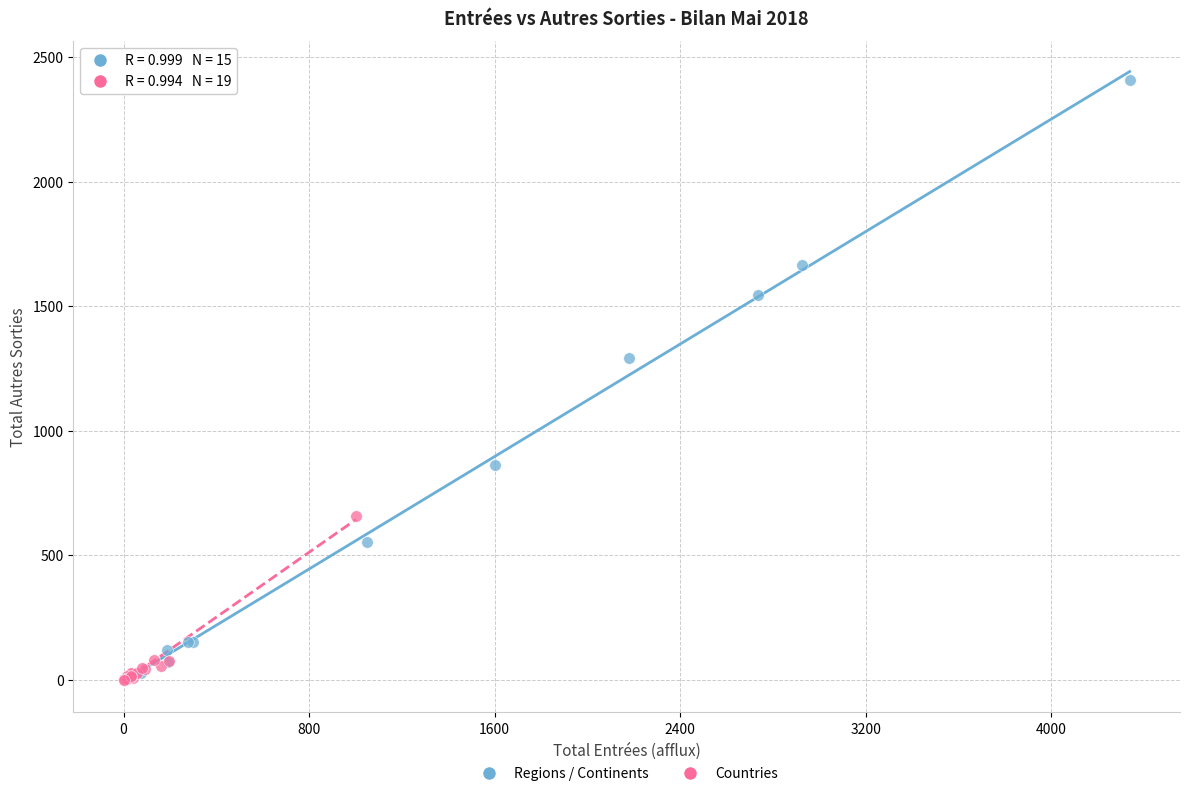

Which series has the widest spread of Y values?

Regions / Continents